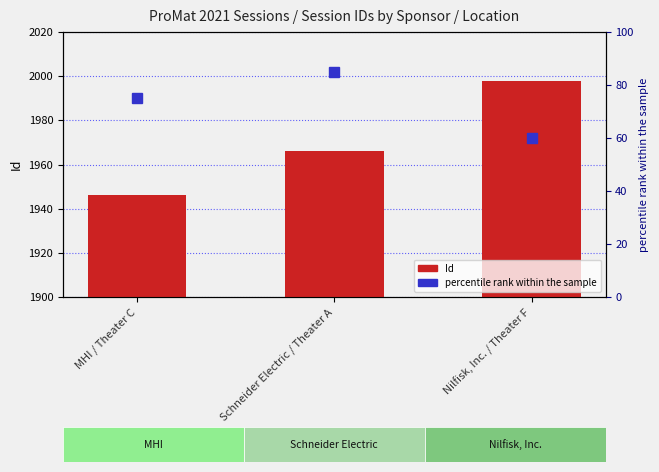

The chart shows a value of 1946 at MHI / Theater C. True or false?

True